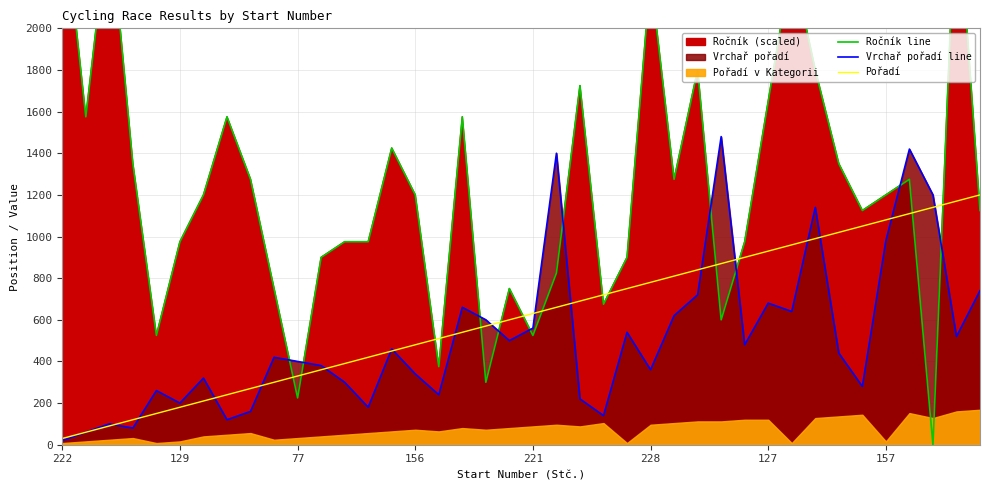

True or false: Pořadí and Vrchař pořadí line intersect in this chart.

True